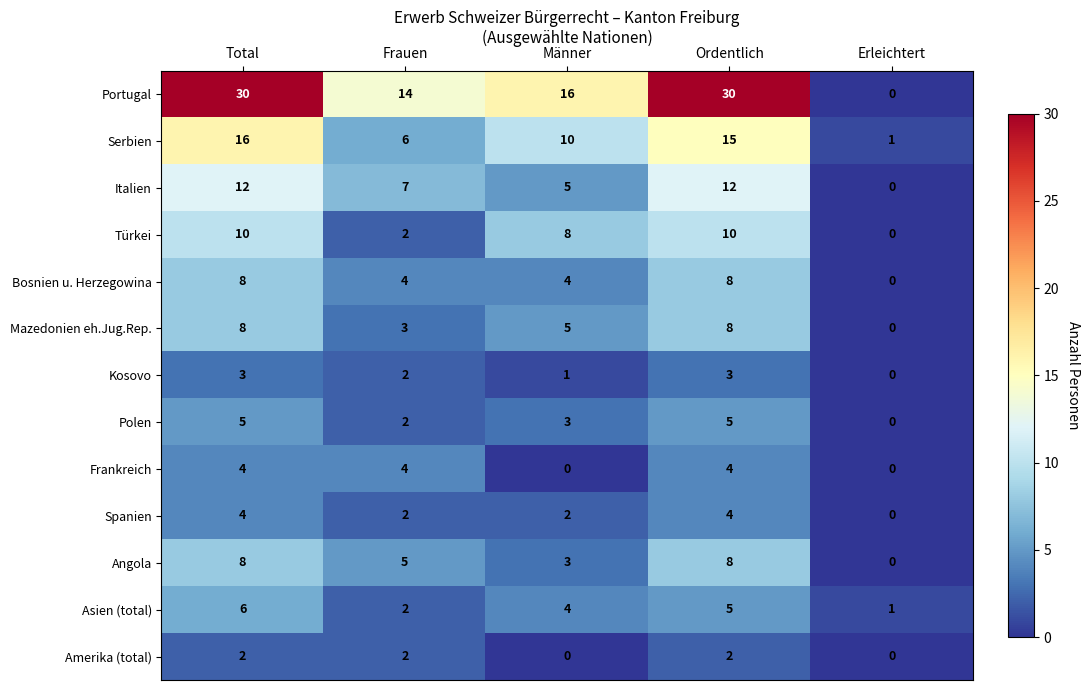

What is the approximate value of Serbien at Männer?

10